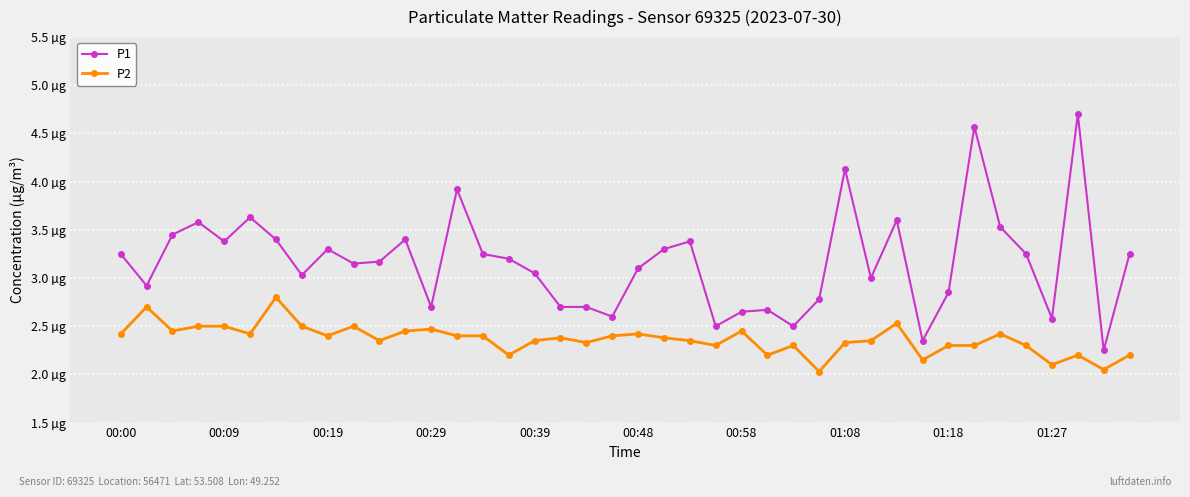

List the series in order of their overall mean, highest first.

P1, P2